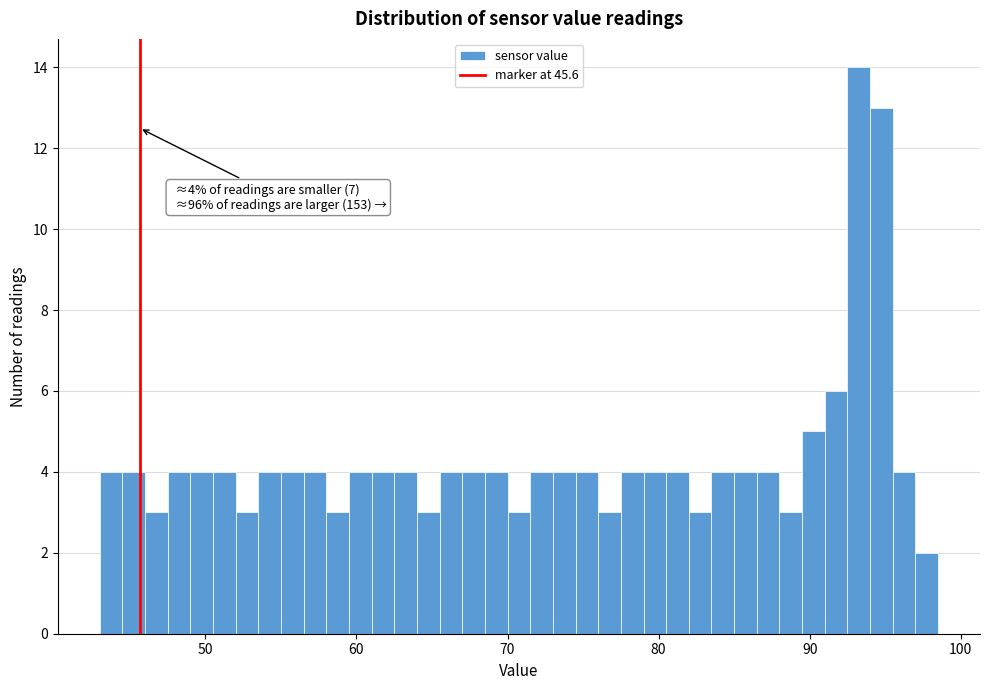

Read against the x-axis, roughly where is the centre of the tallest bar?

93